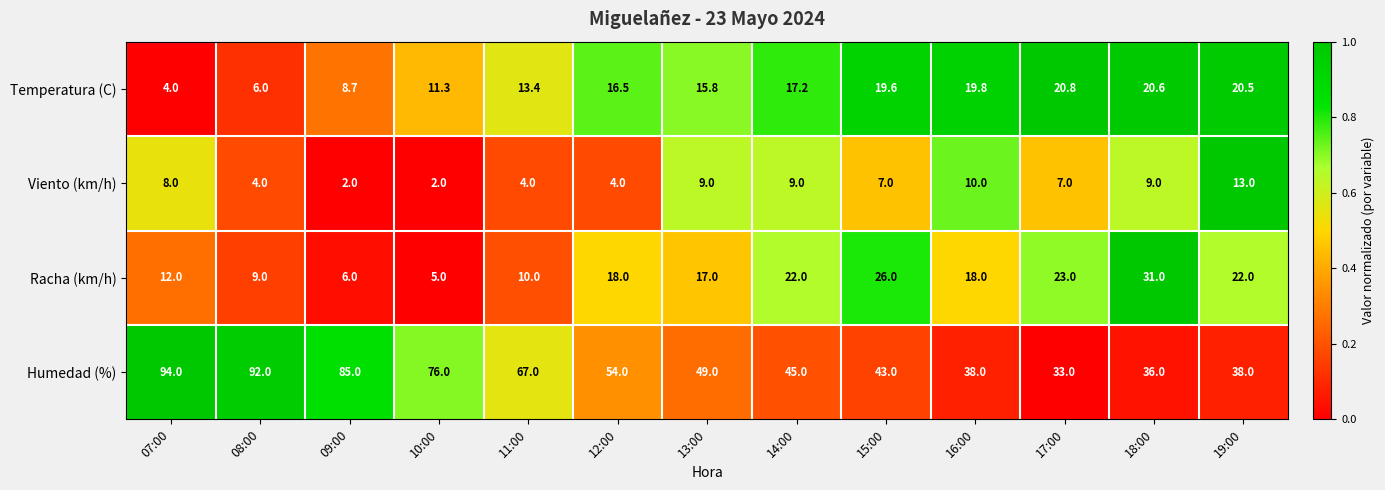

What is the sum of the Viento (km/h) values at 12:00 and 14:00?

13.0